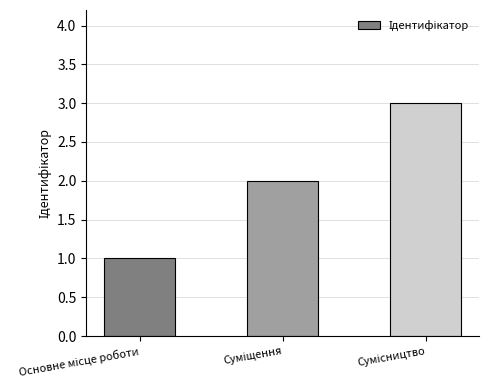

What is the maximum value shown in the chart?

3